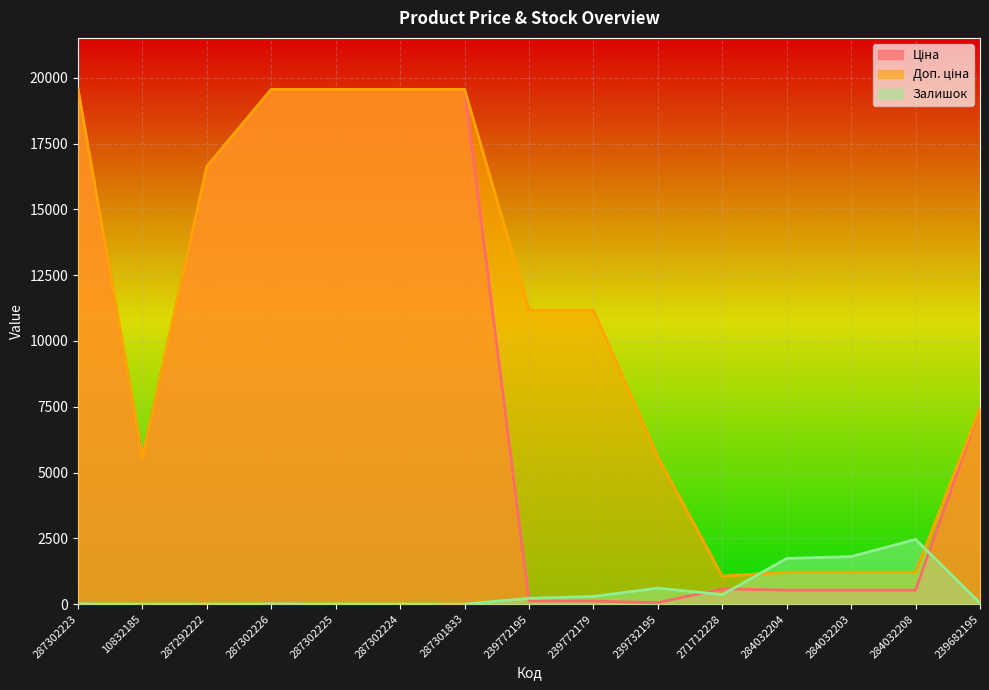

What are all the series names shown in the legend?

Ціна, Доп. ціна, Залишок